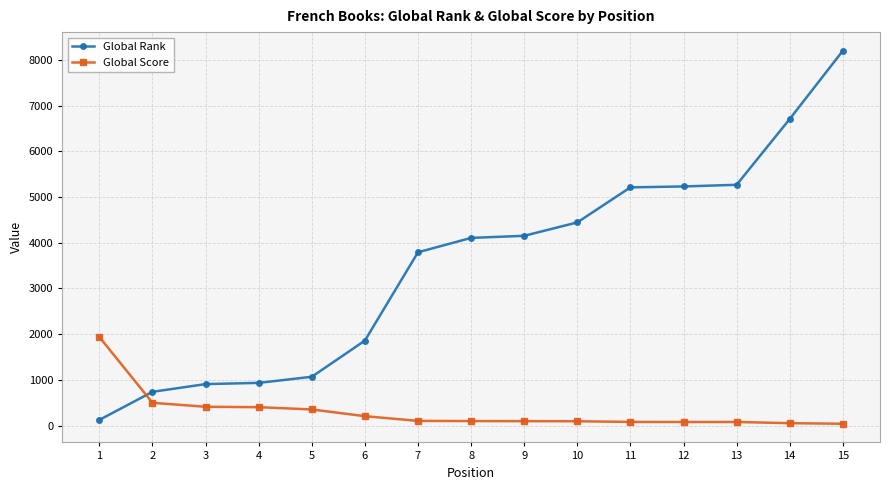

The value of Global Score at 2 is 498. True or false?

True